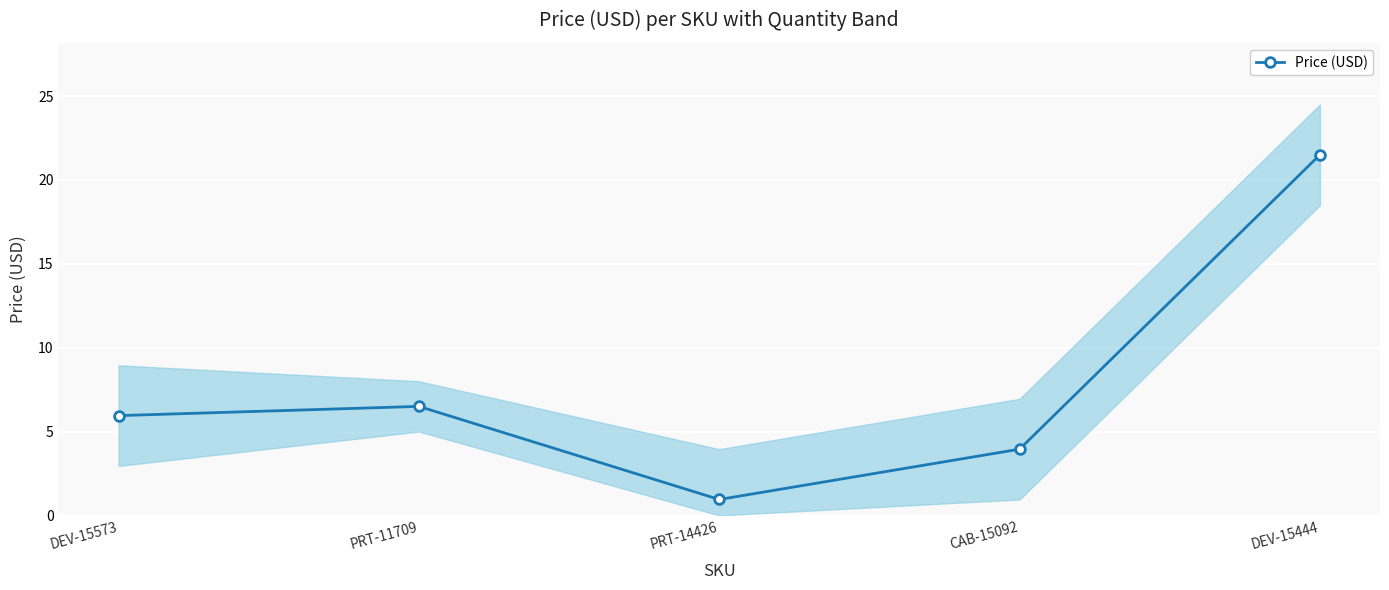

Rank the categories by value from highest to lowest.

DEV-15444, PRT-11709, DEV-15573, CAB-15092, PRT-14426